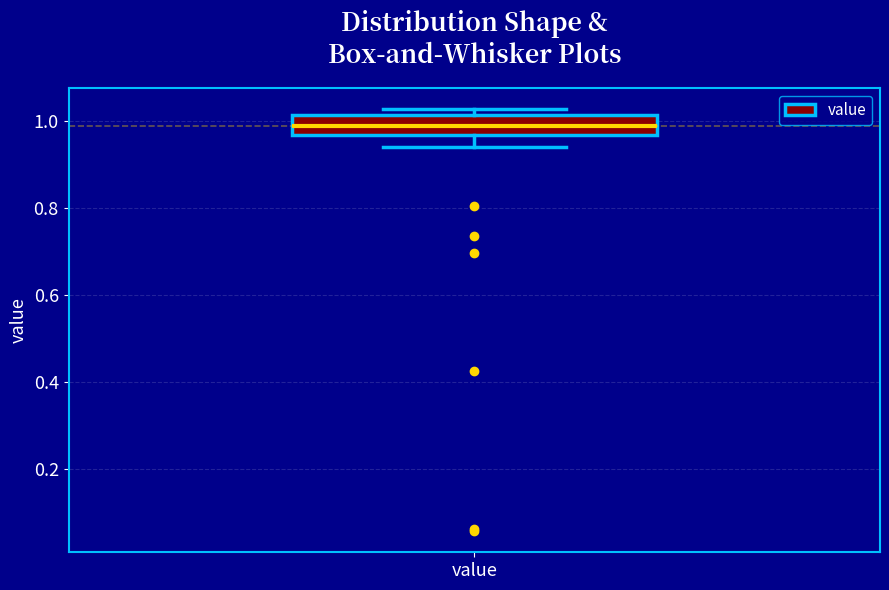

Transcribe this box plot: give where the median line is, the range the box spans, and where the two whiskers end, as read against the y-axis. The values are not printed on the chart, so give them approximately, as read against the axis.

median 0.98, box 0.96 to 1.02, whiskers 0.94 to 1.02 (just above the box's upper edge)